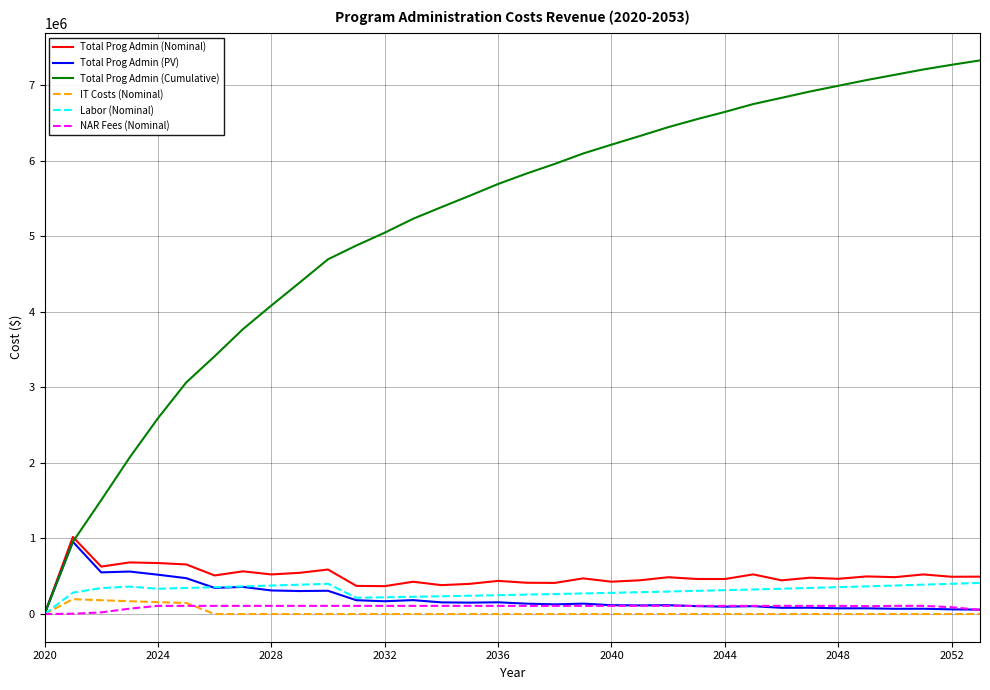

Which series ends up on top after the final intersection of Total Prog Admin (Nominal) and Total Prog Admin (Cumulative)?

Total Prog Admin (Cumulative)